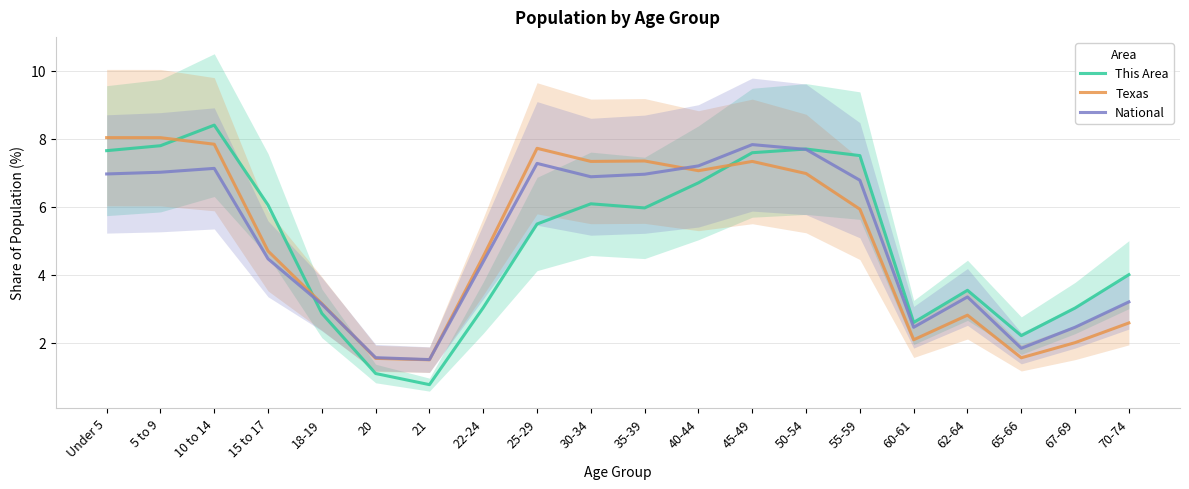

What is the smallest value displayed?

0.8